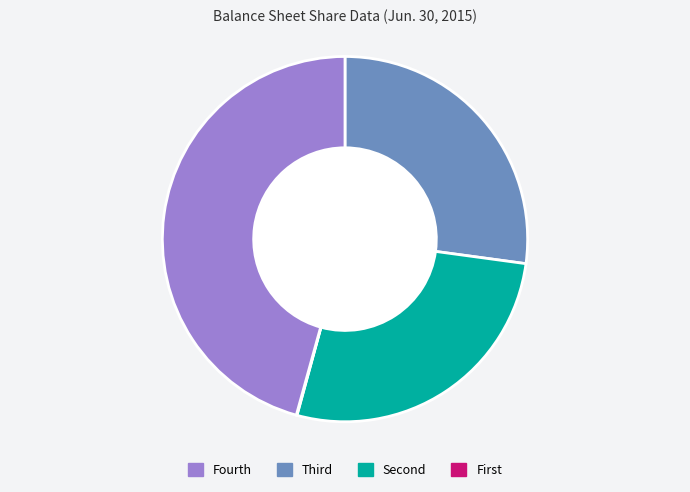

Is there a majority slice in this chart?

No